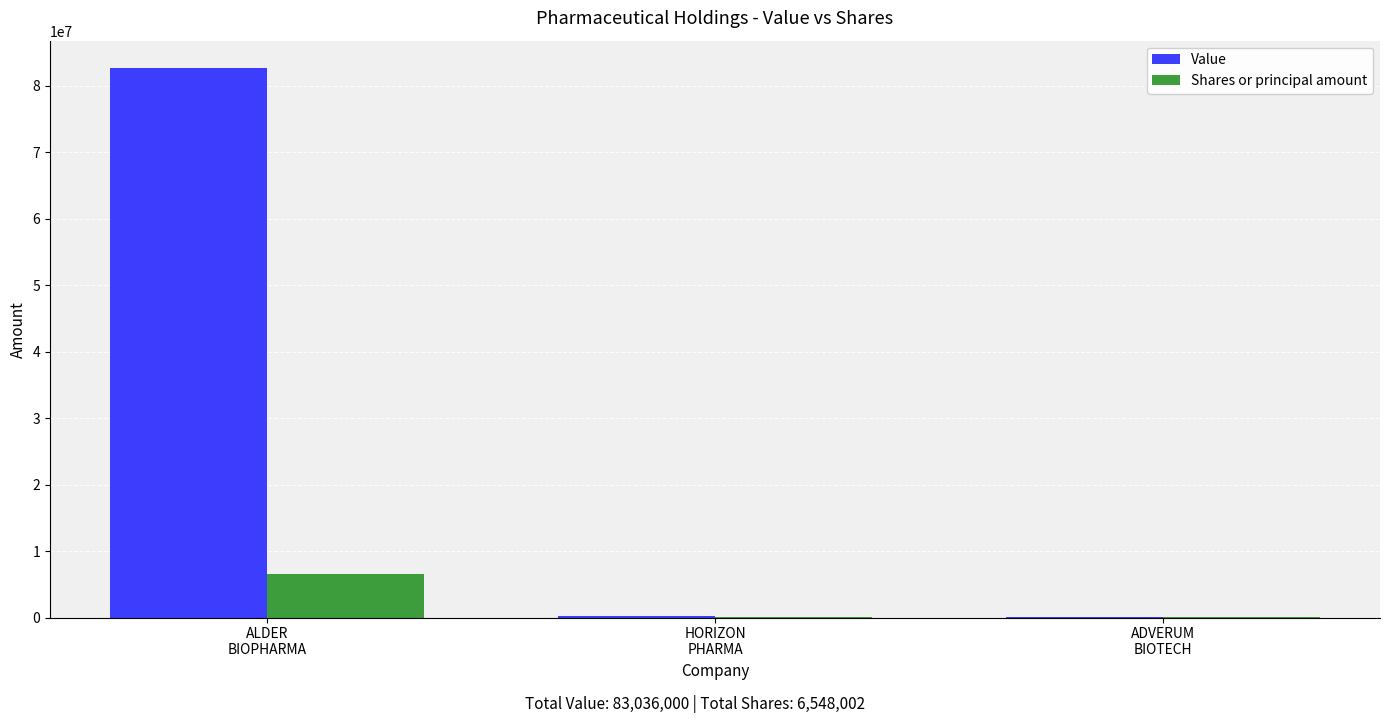

The value of Shares or principal amount at HORIZON
PHARMA is 20000. True or false?

True